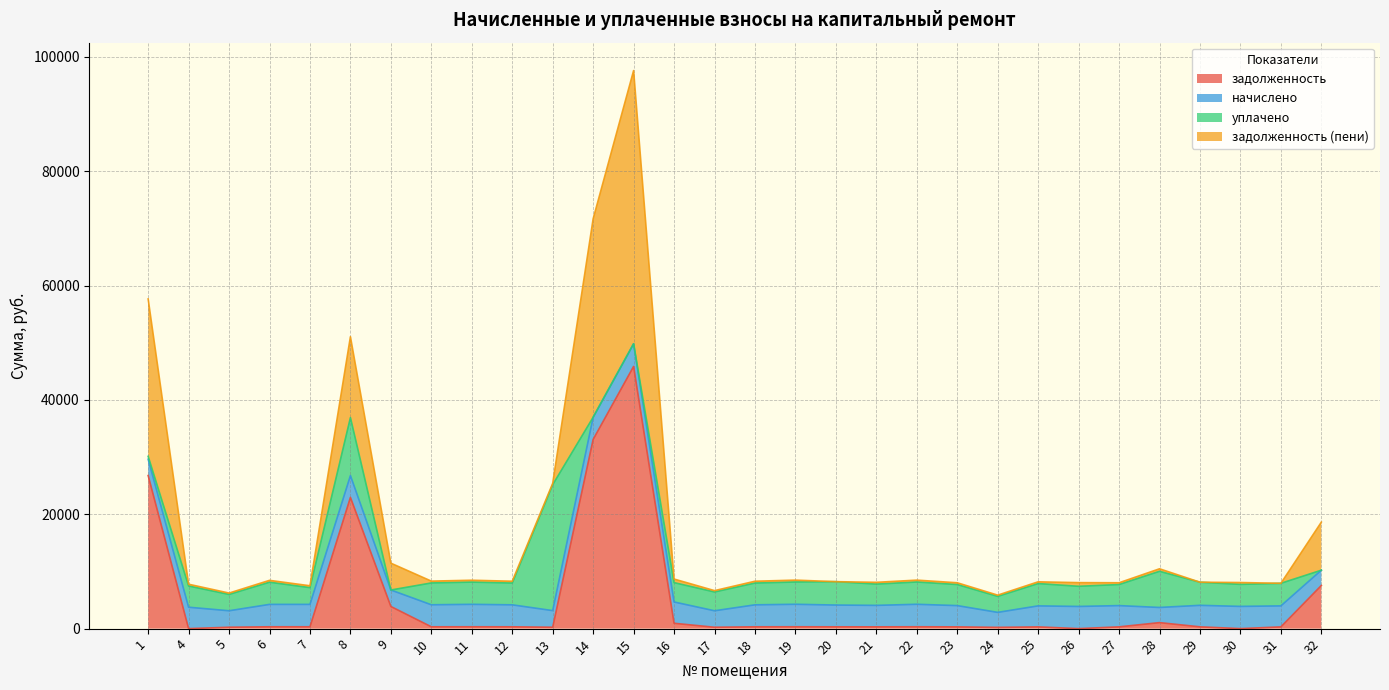

At which category is the sum across all series the highest?

15